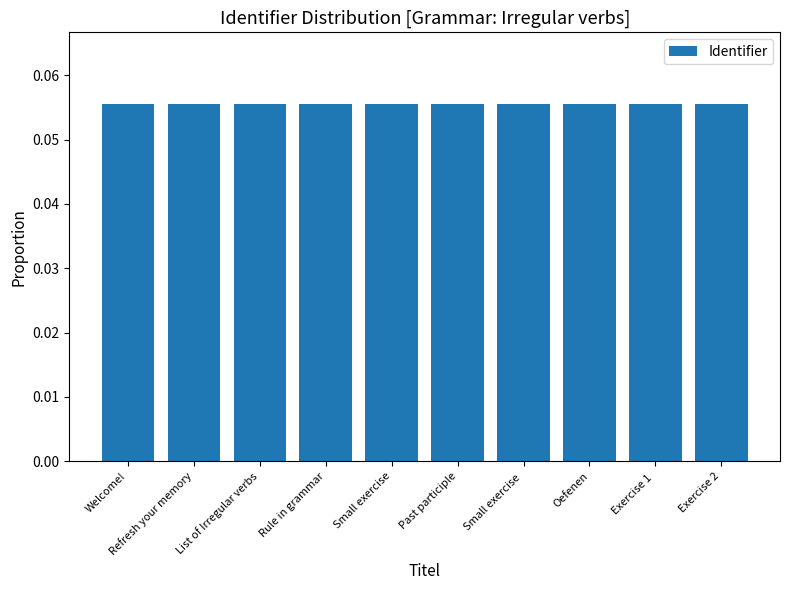

What is the label of the 10th bar from the right?

Welcome!